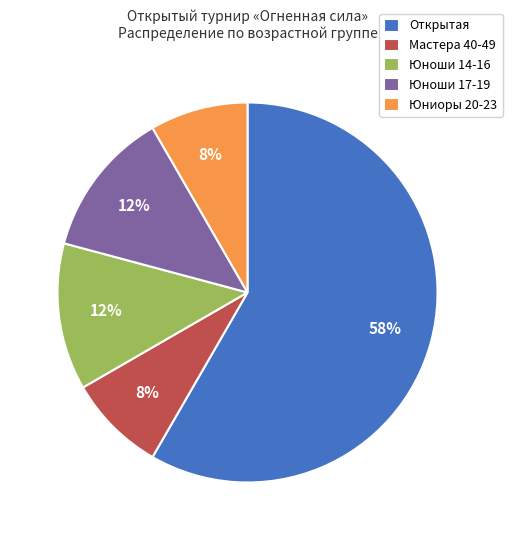

Approximately how many times larger is the value at Мастера 40-49 compared to Юниоры 20-23?

1.0